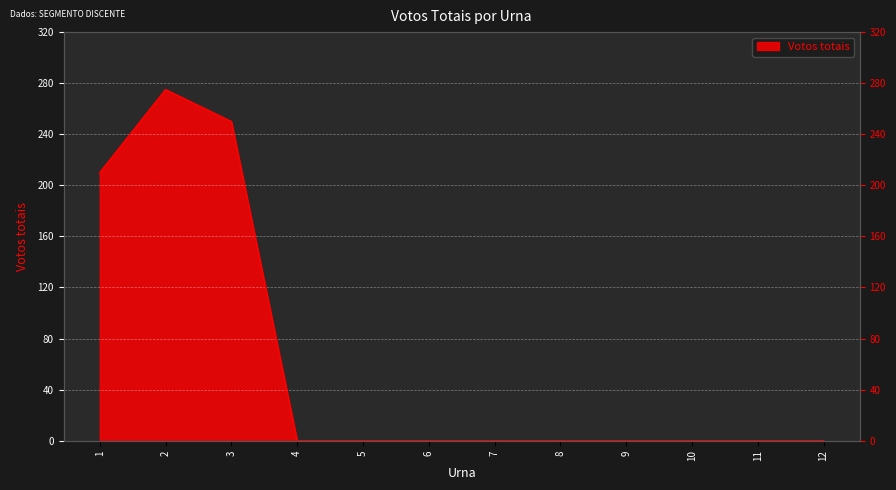

Reading left to right, extract all data points from this chart.

210	275	250	0	0	0	0	0	0	0	0	0